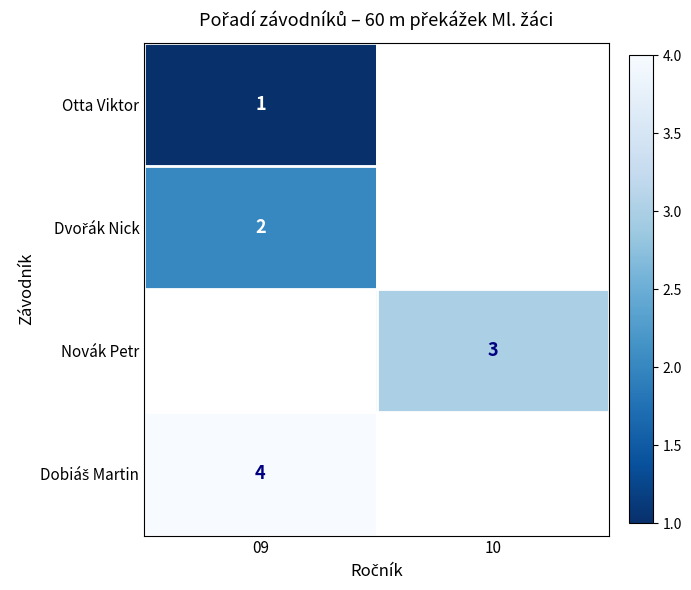

Which series has the widest spread of values?

Otta Viktor